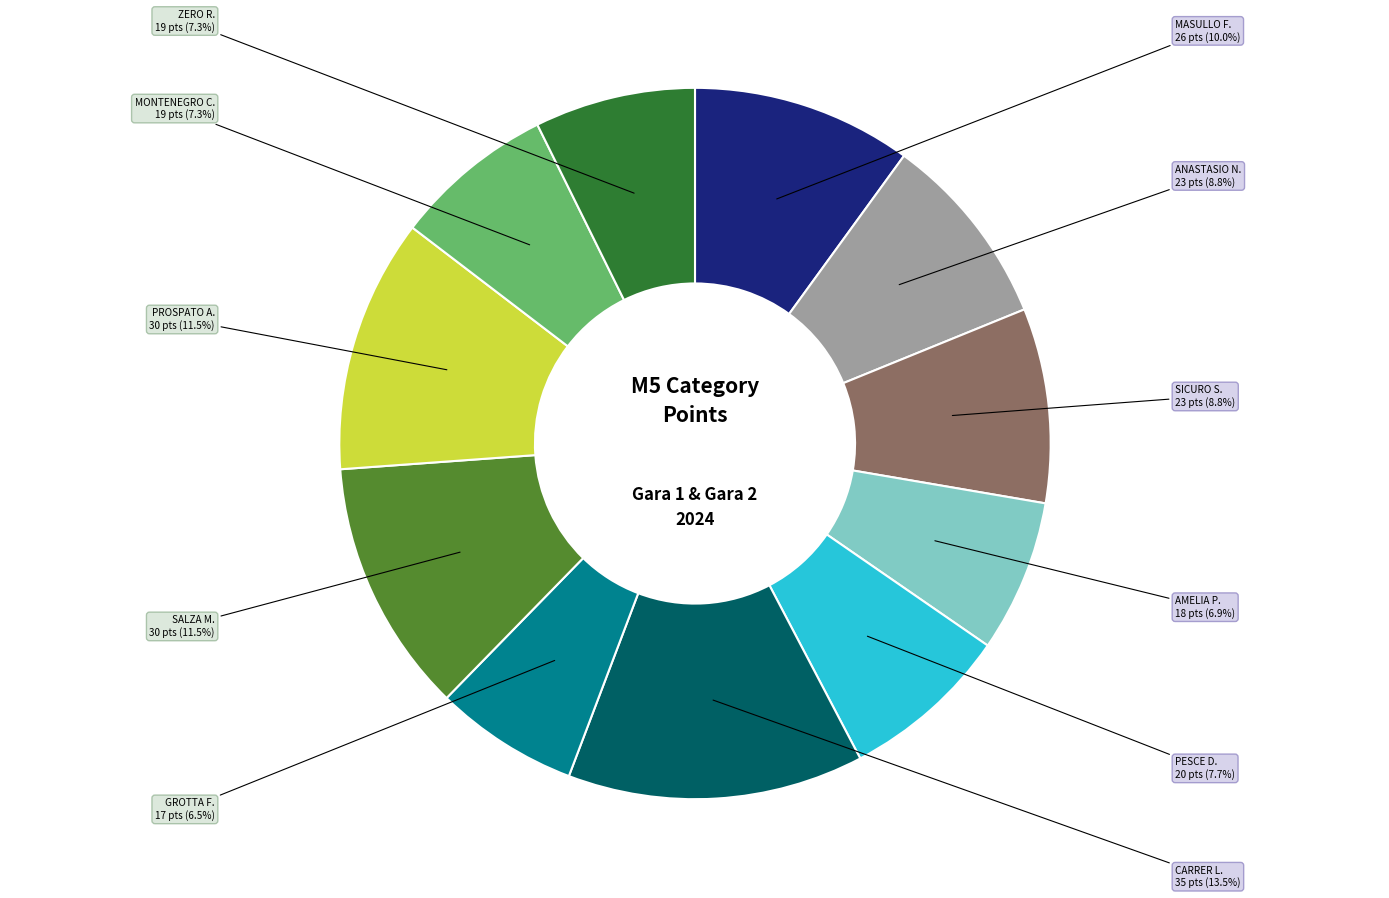

How many slices are in this pie chart?

11